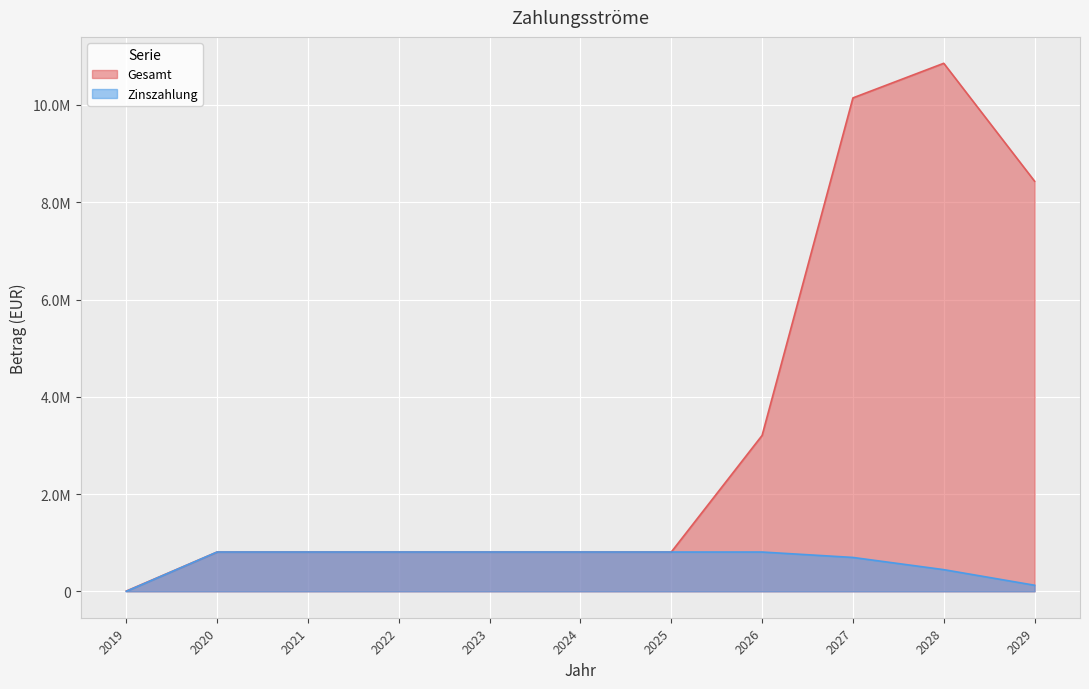

At which label does Zinszahlung reach its peak?

2020